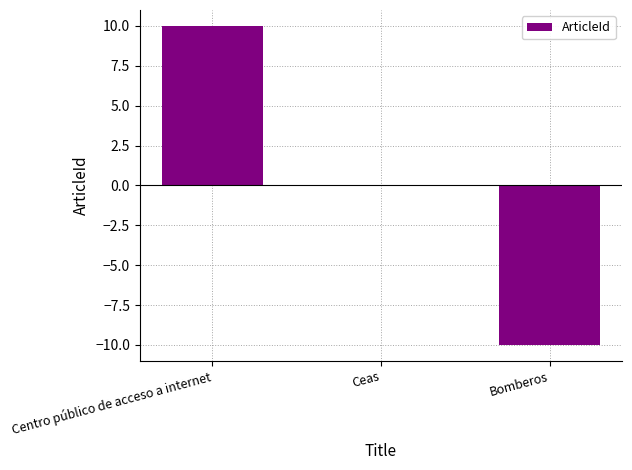

How many series are shown in this chart?

1